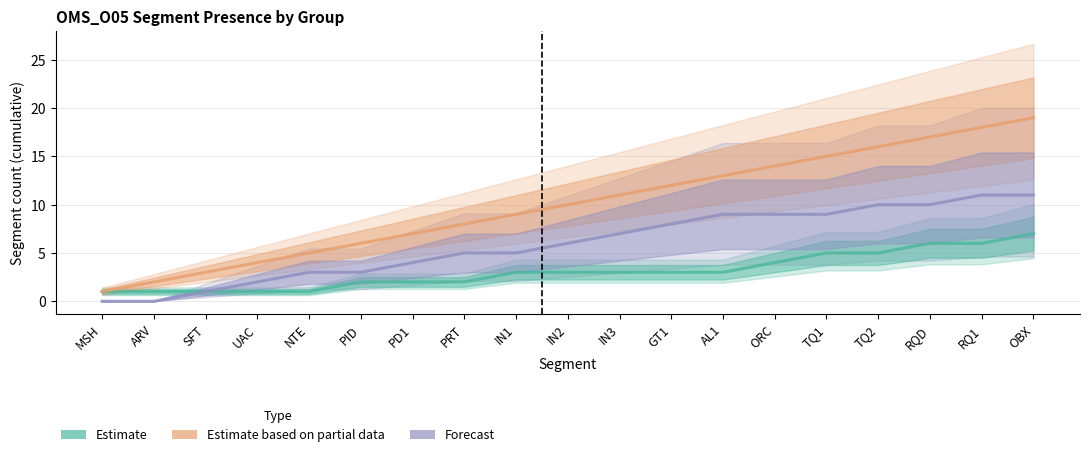

Which series has the largest total across all categories?

Estimate based on partial data